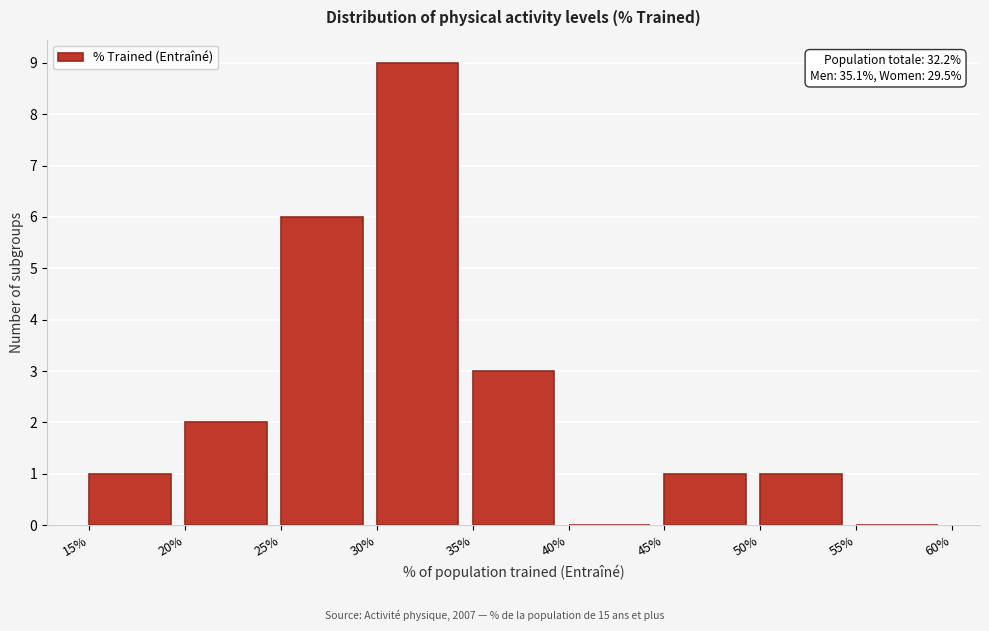

Over which range of the x-axis is the bar tallest?

30% to 35%